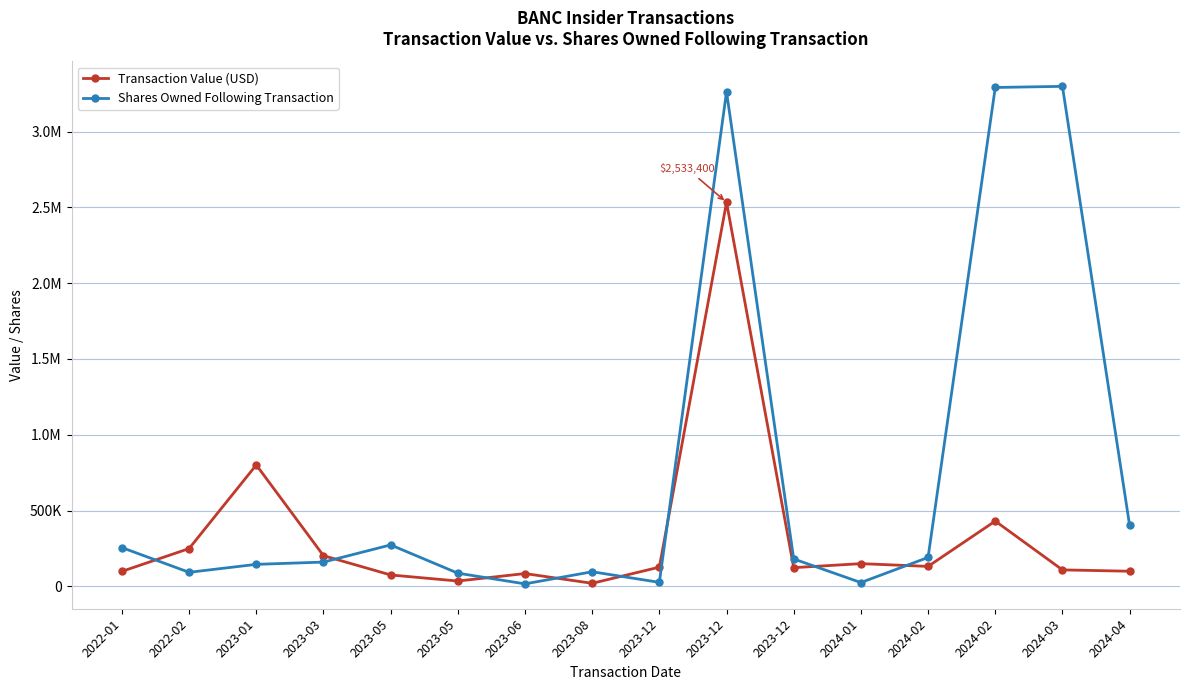

Reading left to right, transcribe all the data shown in this chart.

Transaction Value (USD): 98796	249187	800830	202491	75118	35083	84375	20012	126588	2533400	123228	149700	131590	430662	108563	99677
Shares Owned Following Transaction: 255534	92523	145057	160057	273252	86801	16363	96244	26363	3262800	180653	24979	190653	3291003	3298503	401971